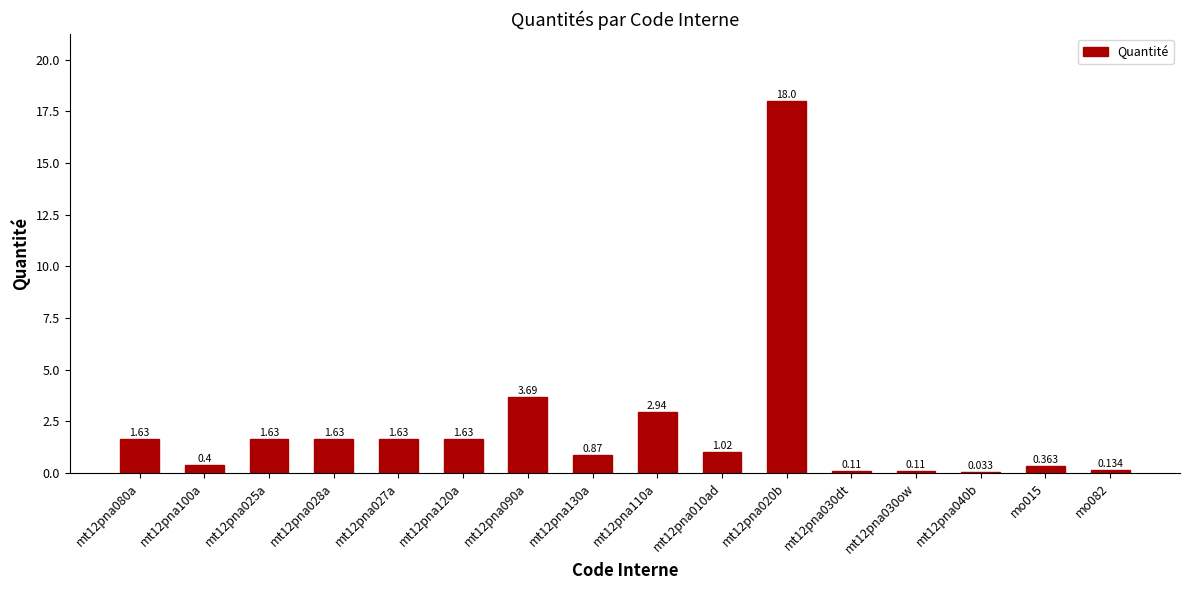

Reading left to right, what are all the values shown in this chart?

1.6	0.4	1.6	1.6	1.6	1.6	3.7	0.9	2.9	1.0	18.0	0.1	0.1	0.0	0.4	0.1